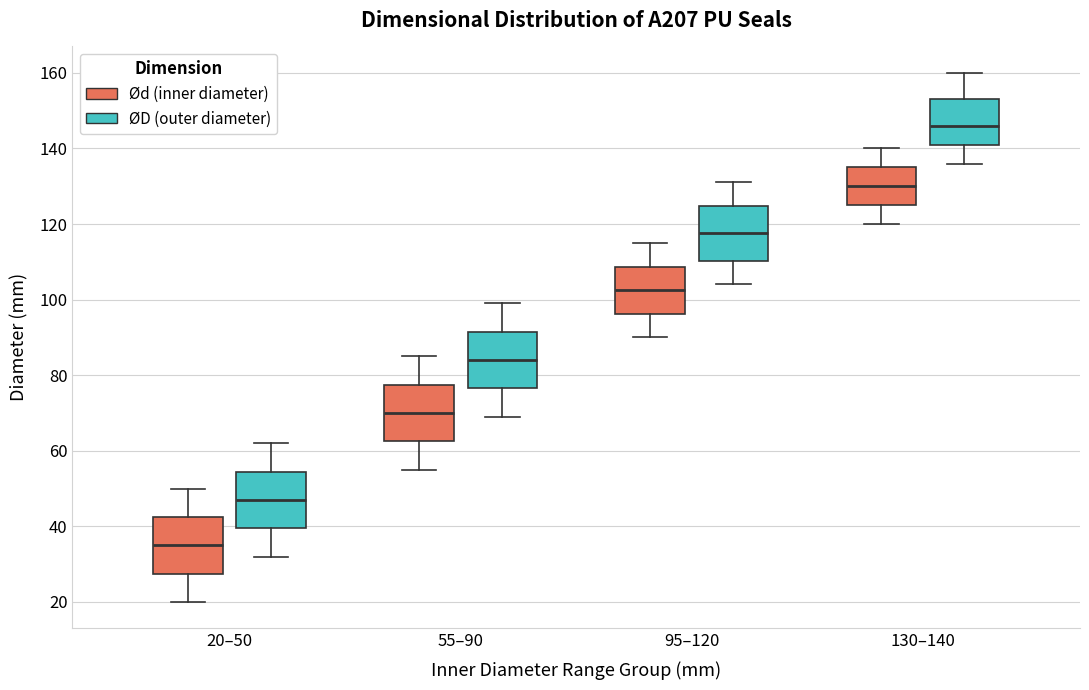

Reading left to right, read every box against the y-axis: the position of its median line, the range the box covers, and the ends of its whiskers. The values are not printed on the chart, so give them approximately, as read against the axis.

20–50 (Ød (inner diameter)): median 36, box 28 to 42, whiskers 20 to 50
20–50 (ØD (outer diameter)): median 48, box 40 to 54, whiskers 32 to 62
55–90 (Ød (inner diameter)): median 70, box 62 to 78, whiskers 56 to 86
55–90 (ØD (outer diameter)): median 84, box 76 to 92, whiskers 70 to 100
95–120 (Ød (inner diameter)): median 102, box 96 to 108, whiskers 90 to 116
95–120 (ØD (outer diameter)): median 118, box 110 to 124, whiskers 104 to 132
130–140 (Ød (inner diameter)): median 130, box 126 to 136, whiskers 120 to 140
130–140 (ØD (outer diameter)): median 146, box 142 to 154, whiskers 136 to 160